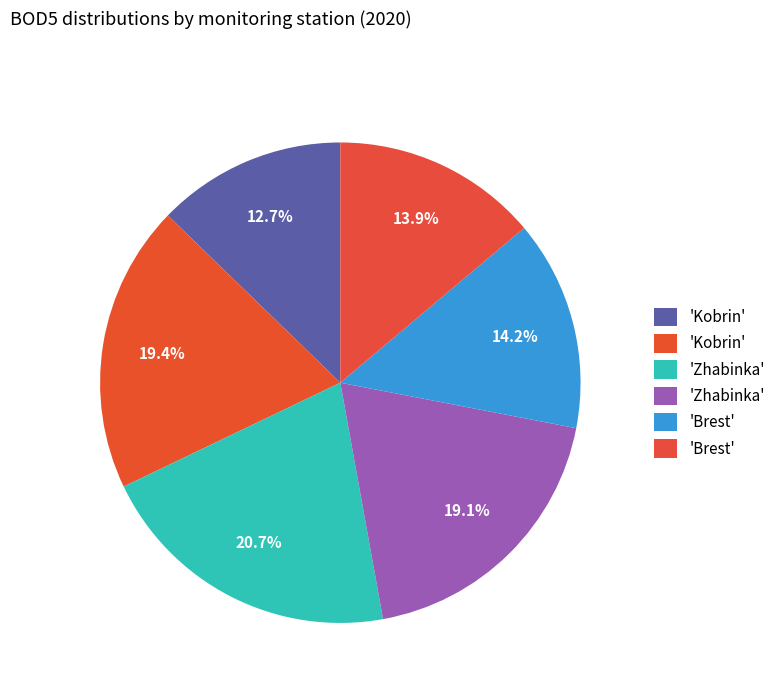

How many segments does this pie chart have?

6